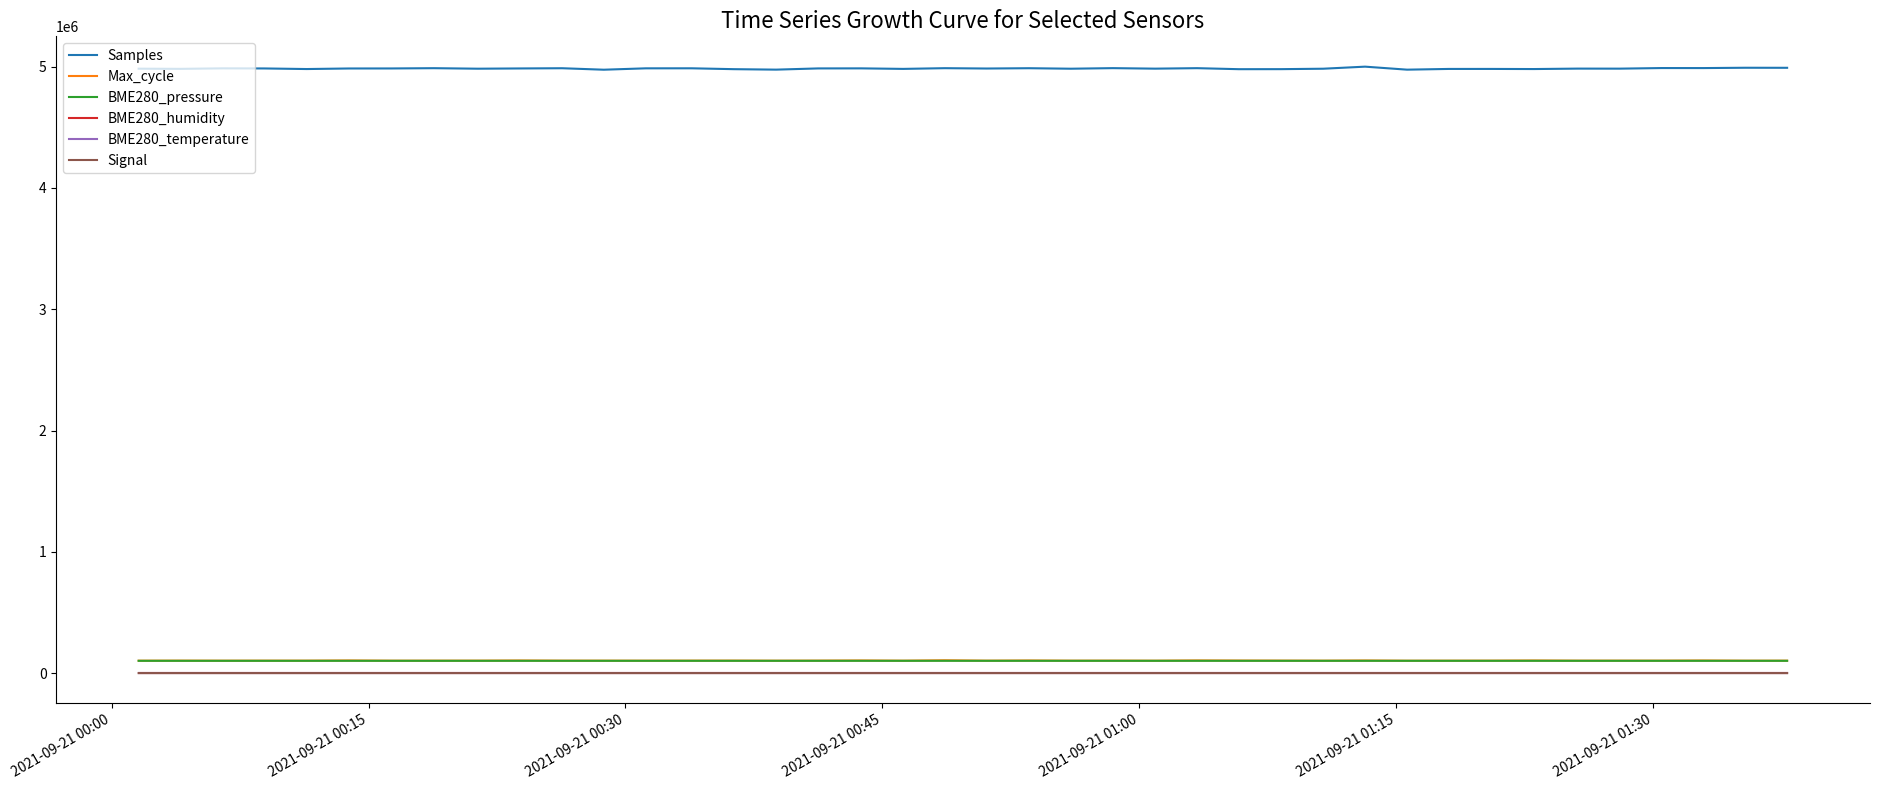

True or false: Samples and BME280_pressure cross at least once.

False